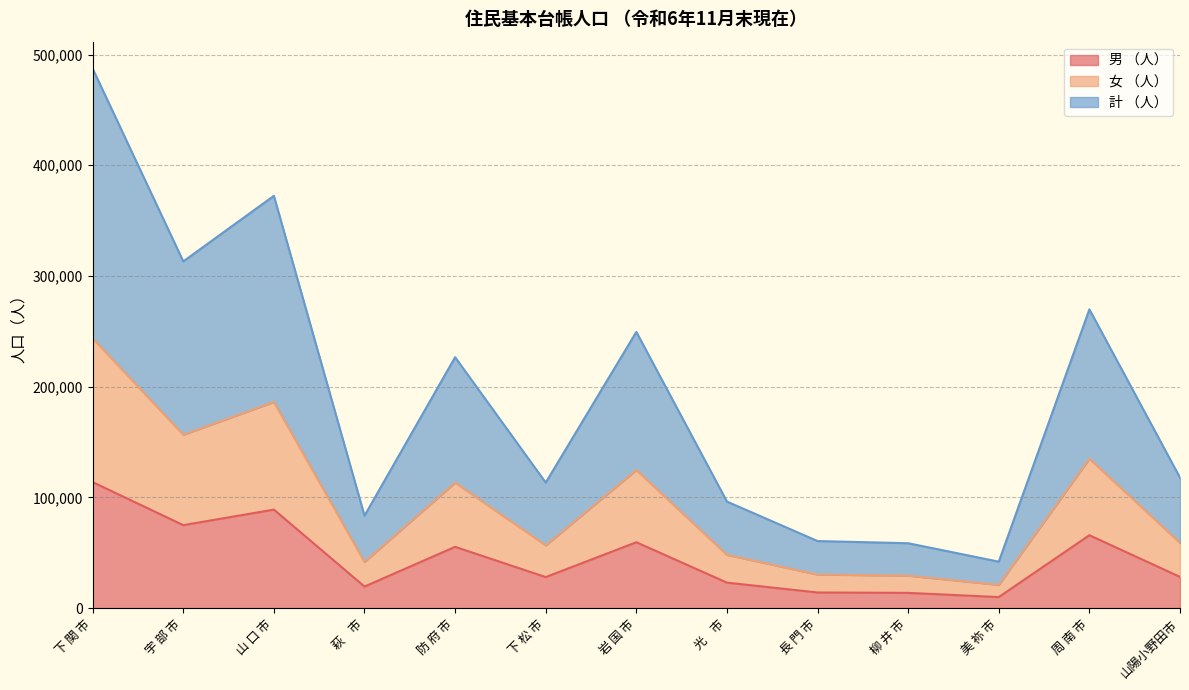

Rank the series by their maximum value, from highest to lowest.

計 （人）, 女 （人）, 男 （人）